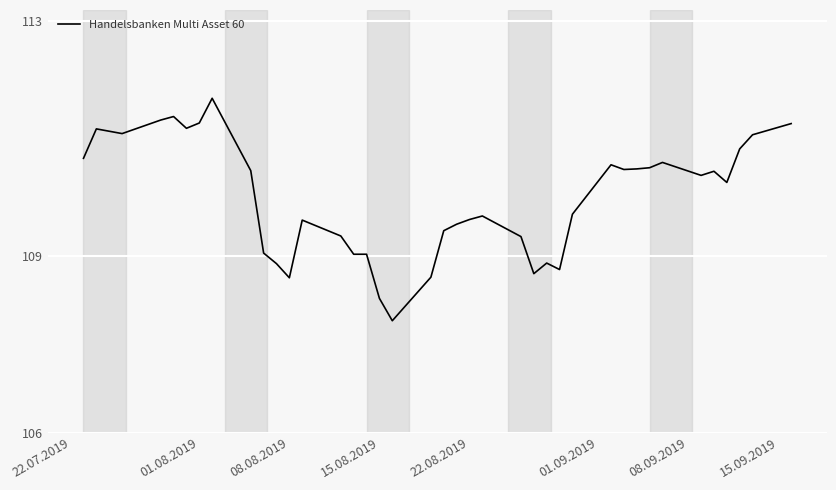

What is the minimum value shown in the chart?

107.9